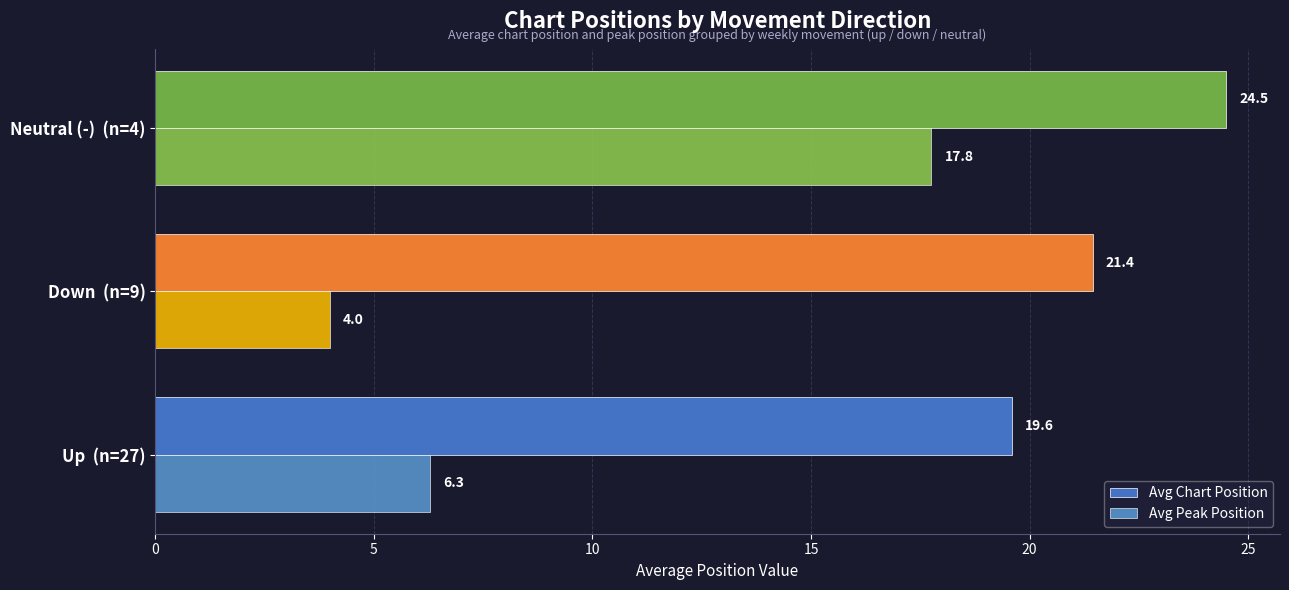

What is the sum of all Avg Chart Position values?

65.5